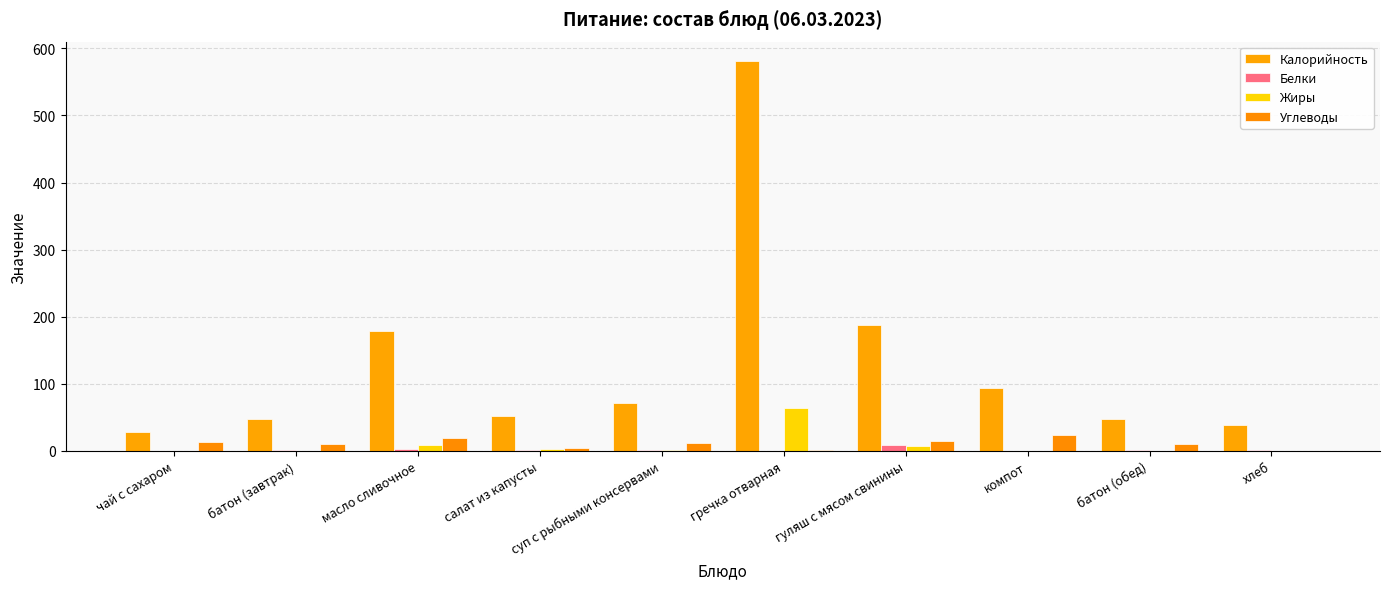

How many categories are shown in the chart?

10